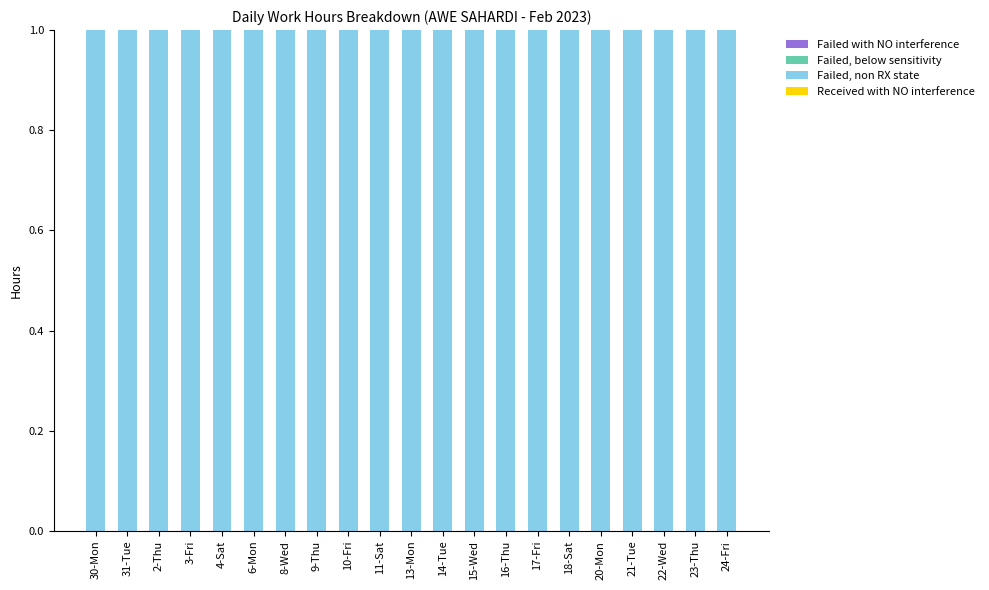

Reading right to left, list all the values displayed in this chart.

Failed with NO interference: 0	0	0	0	0	0	0	0	0	0	0	0	0	0	0	0	0	0	0	0	0
Failed, below sensitivity: 0	0	0	0	0	0	0	0	0	0	0	0	0	0	0	0	0	0	0	0	0
Failed, non RX state: 1	1	1	1	1	1	1	1	1	1	1	1	1	1	1	1	1	1	1	1	1
Received with NO interference: 0	0	0	0	0	0	0	0	0	0	0	0	0	0	0	0	0	0	0	0	0